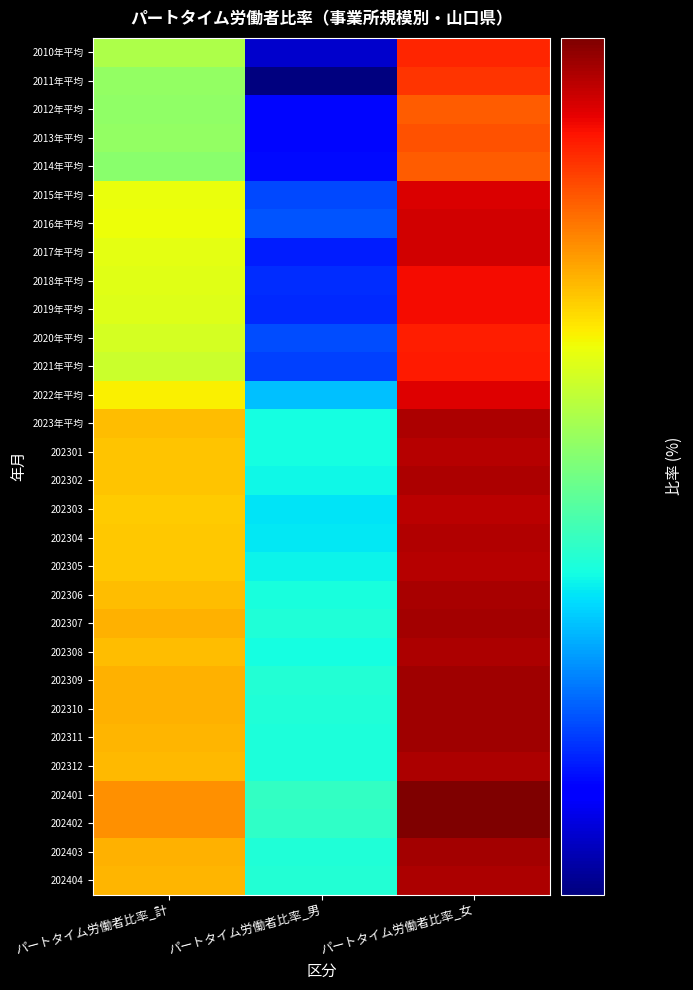

How many data points does each series have?

3